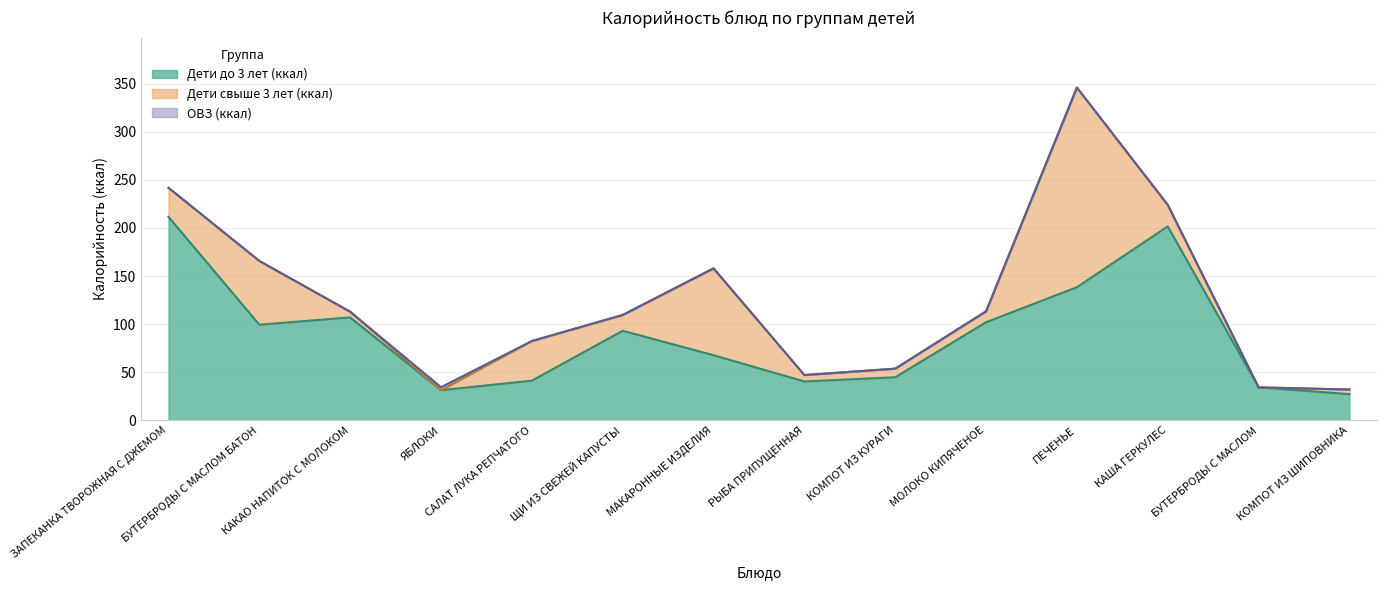

At which label does Дети свыше 3 лет (ккал) first exceed 112?

ЗАПЕКАНКА ТВОРОЖНАЯ С ДЖЕМОМ